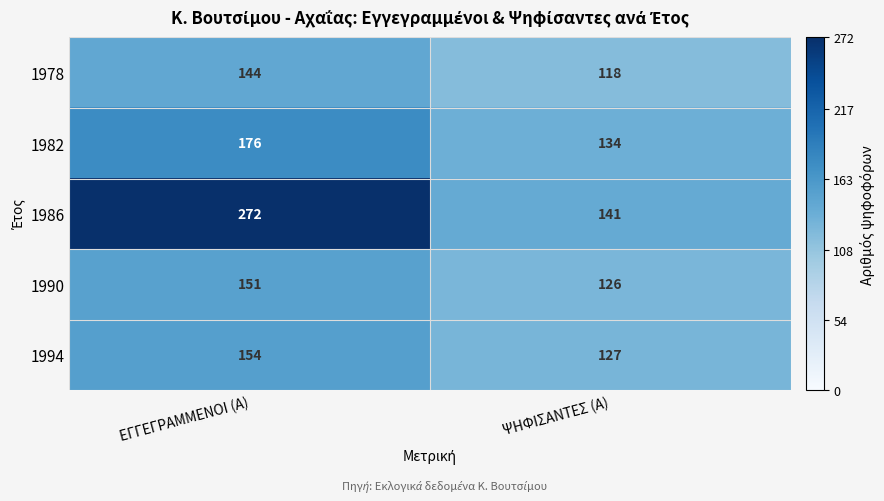

Which label corresponds to the largest value in the chart?

ΕΓΓΕΓΡΑΜΜΕΝΟΙ (Α)